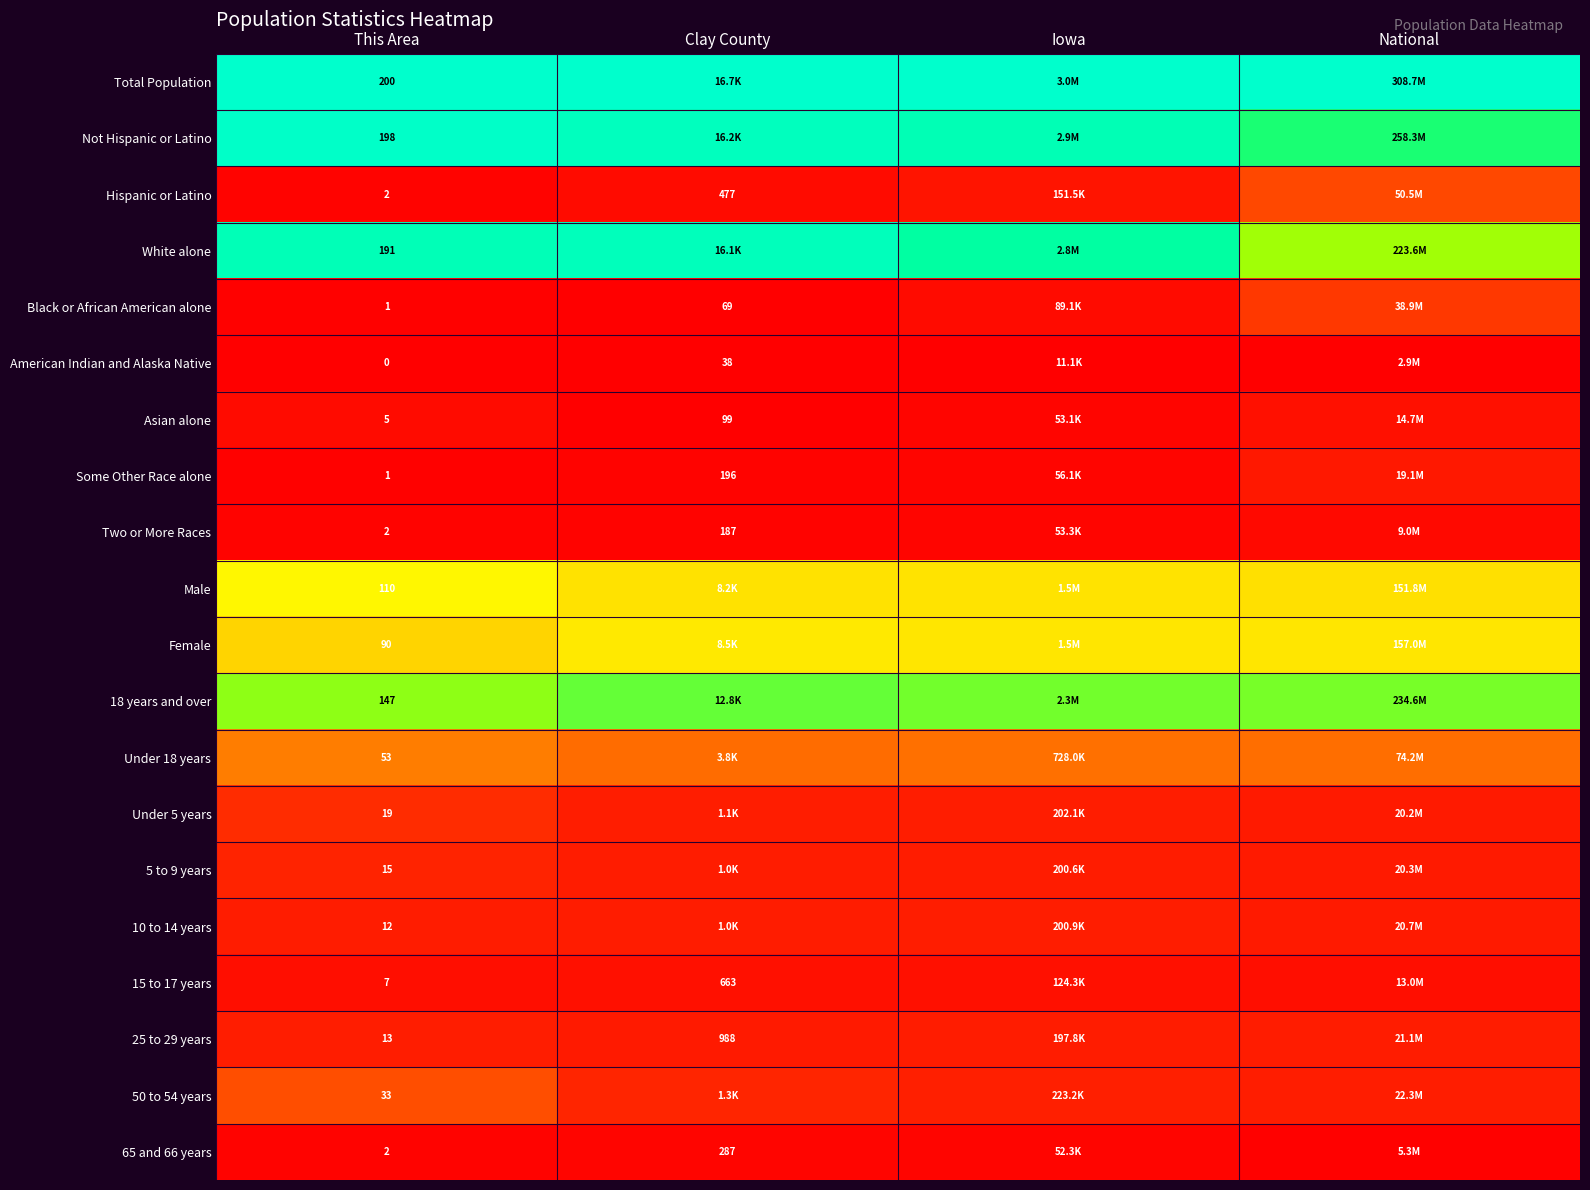

True or false: 10 to 14 years has a value of 0.1 at Clay County.

False